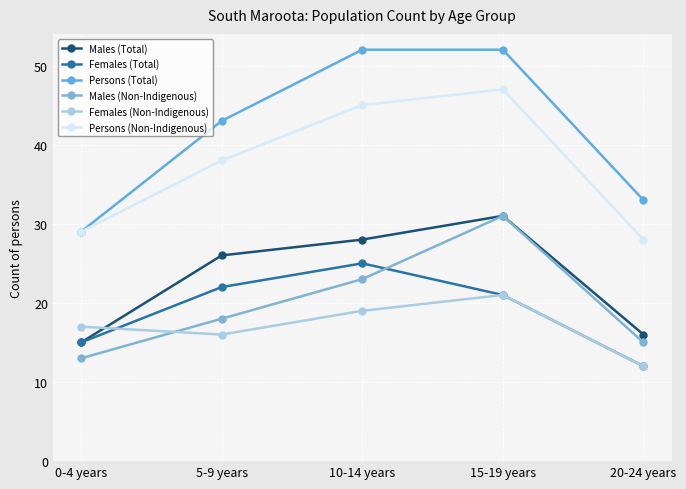

List the labels in order of Persons (Total) value, largest first.

10-14 years, 15-19 years, 5-9 years, 20-24 years, 0-4 years